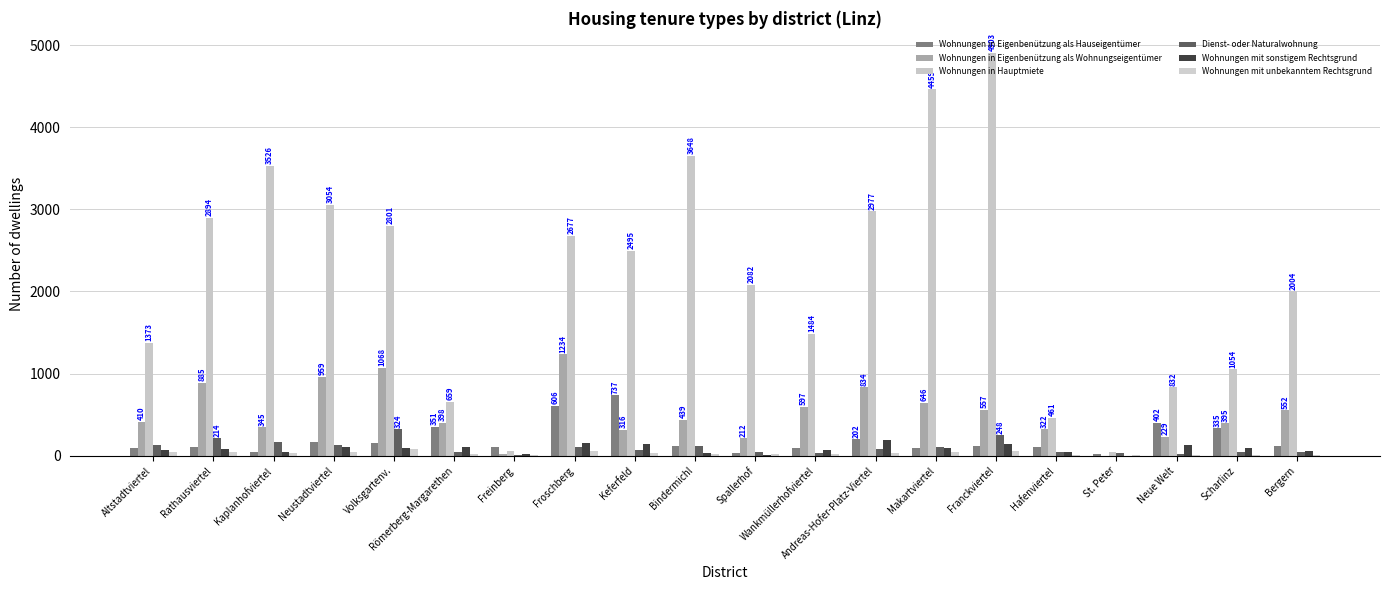

Rank the series by their maximum value, from highest to lowest.

Wohnungen in Hauptmiete, Wohnungen in Eigenbenützung als Wohnungseigentümer, Wohnungen in Eigenbenützung als Hauseigentümer, Dienst- oder Naturalwohnung, Wohnungen mit sonstigem Rechtsgrund, Wohnungen mit unbekanntem Rechtsgrund